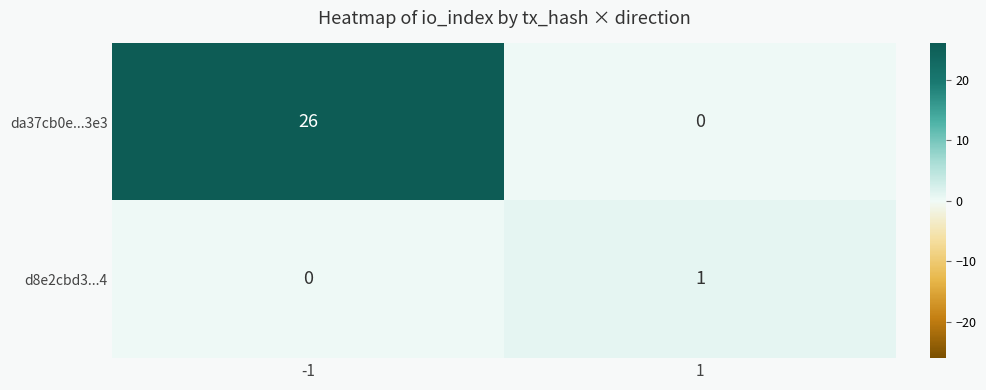

What is the difference between the maximum and minimum values in the da37cb0e...3e3 series?

26